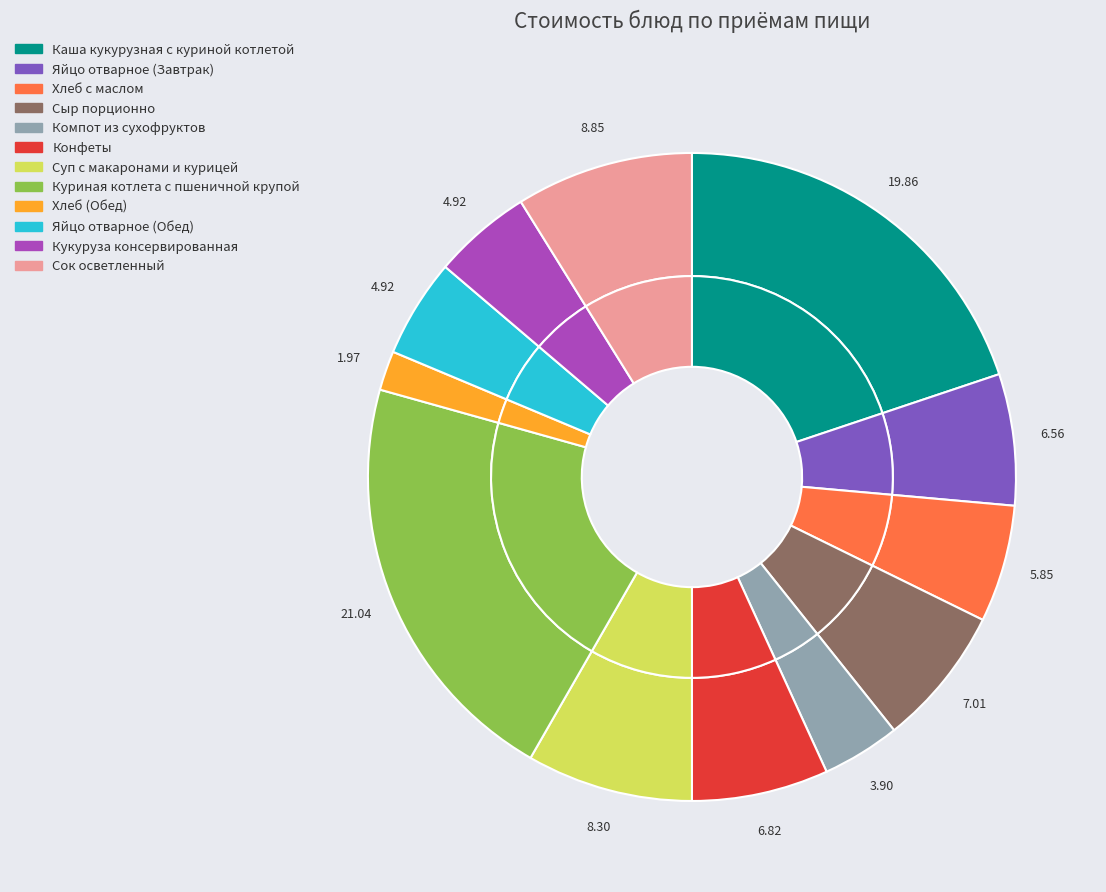

Which category has the smallest portion of the pie?

Хлеб (Обед)